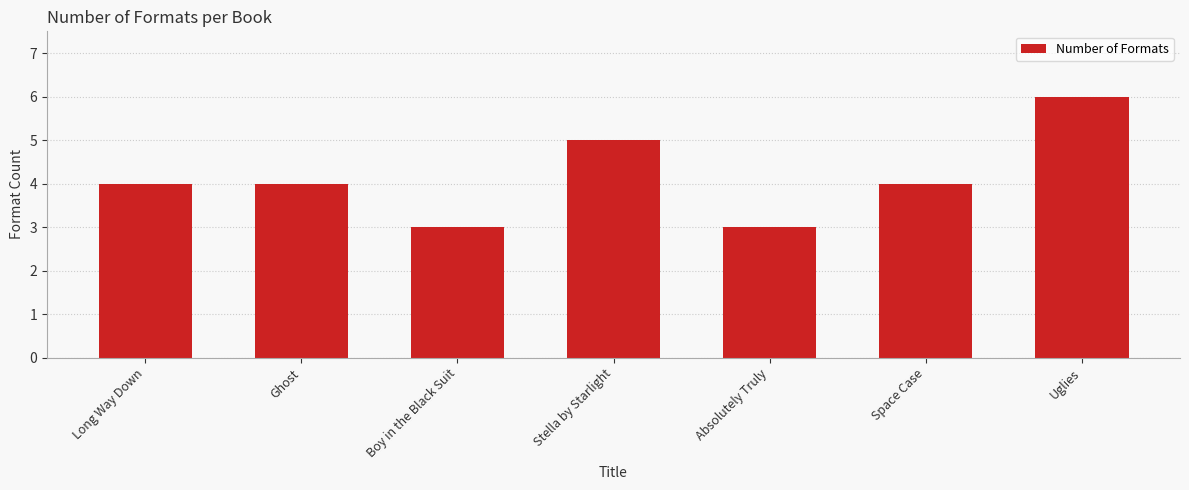

What value does the data have at Stella by Starlight?

5